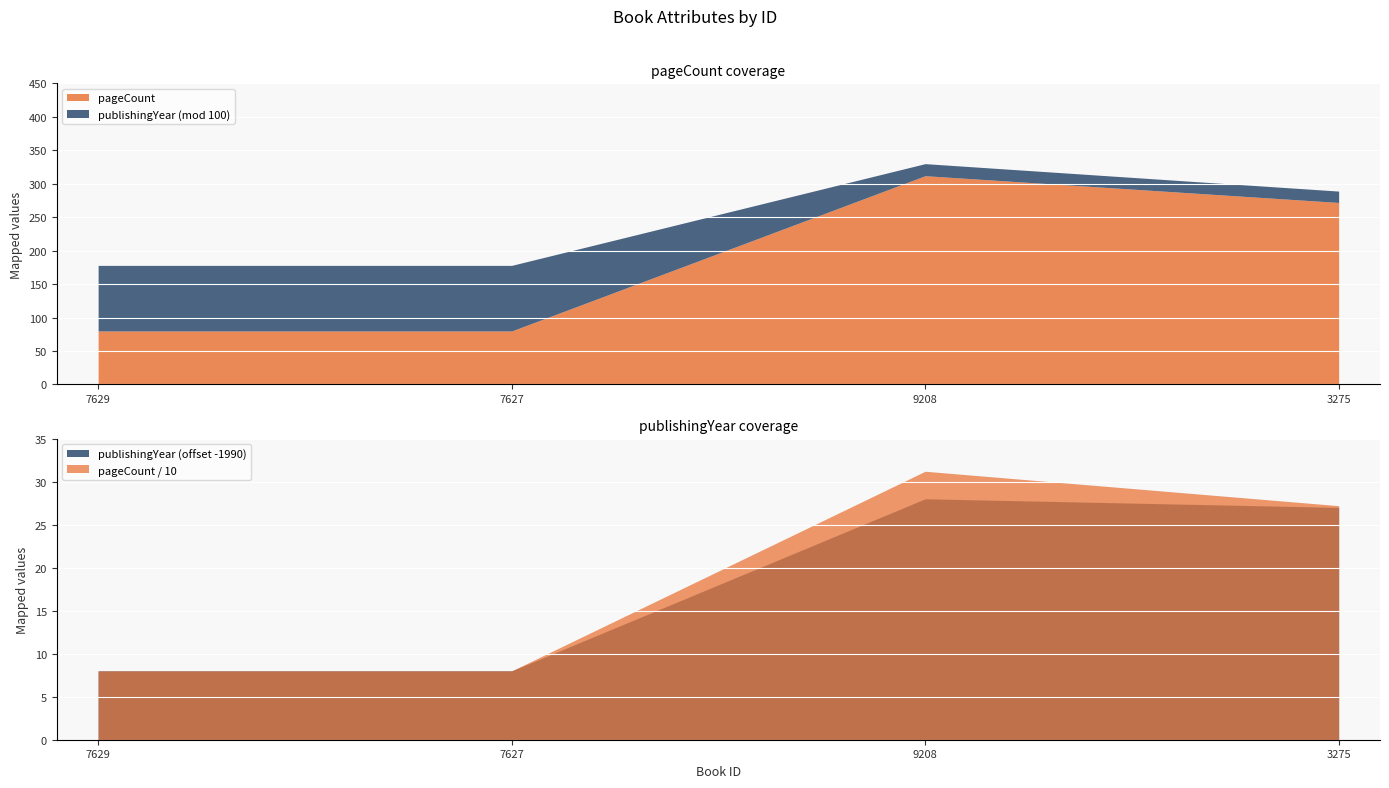

What is the label of the 2nd point from the left?

7627